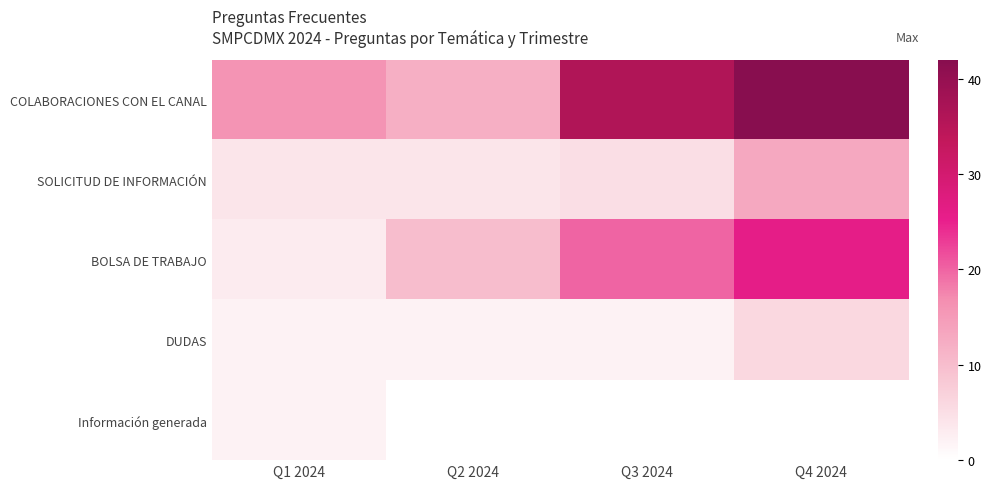

Between Q4 2024 and Q1 2024, which is larger?

Q4 2024